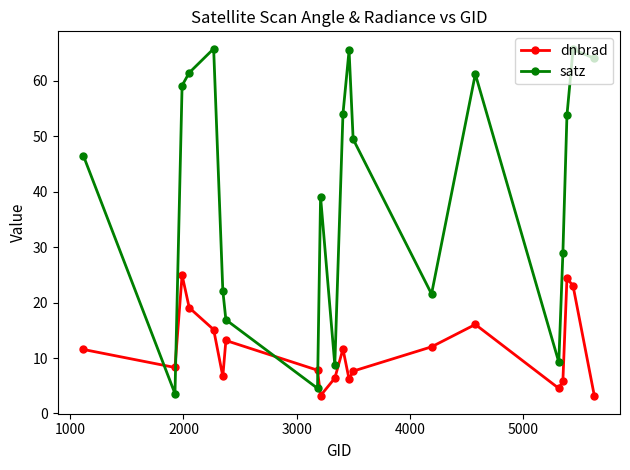

What is the difference between the second highest and second lowest values in the satz series?

61.1